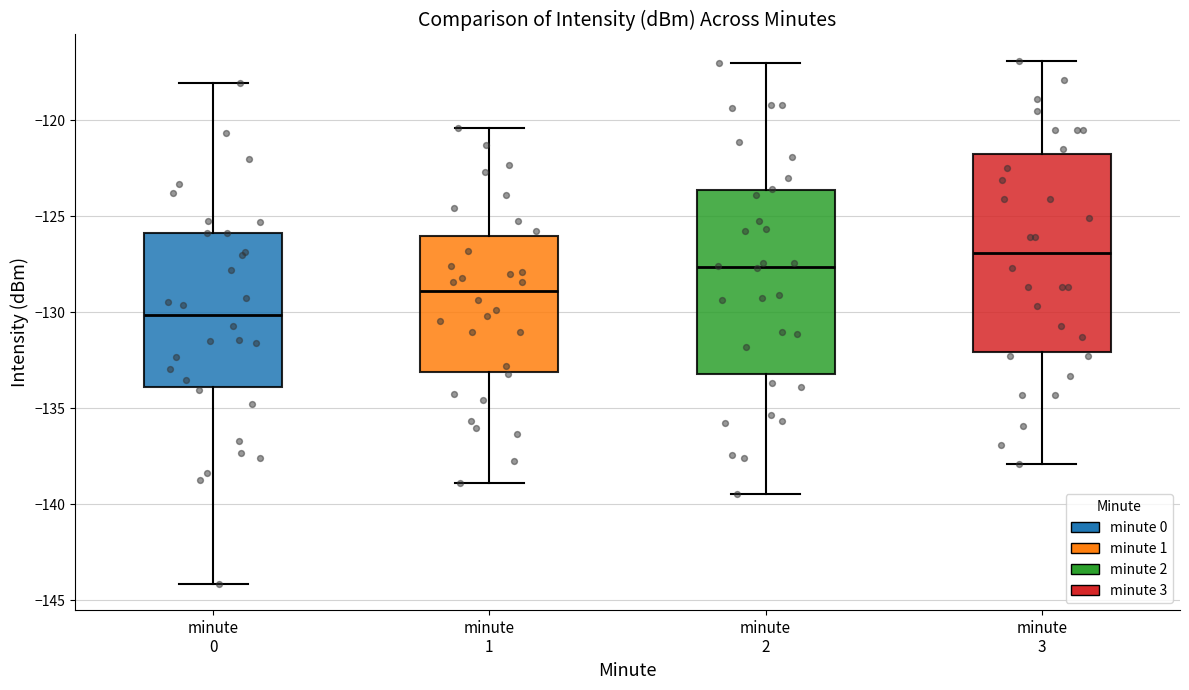

Reading left to right, read every box against the y-axis: the position of its median line, the range the box covers, and the ends of its whiskers. The values are not printed on the chart, so give them approximately, as read against the axis.

minute 0: median -130.0, box -134.0 to -126.0, whiskers -144.0 to -118.0
minute 1: median -129.0, box -133.0 to -126.0, whiskers -139.0 to -120.5
minute 2: median -127.5, box -133.0 to -123.5, whiskers -139.5 to -117.0
minute 3: median -127.0, box -132.0 to -121.5, whiskers -138.0 to -117.0